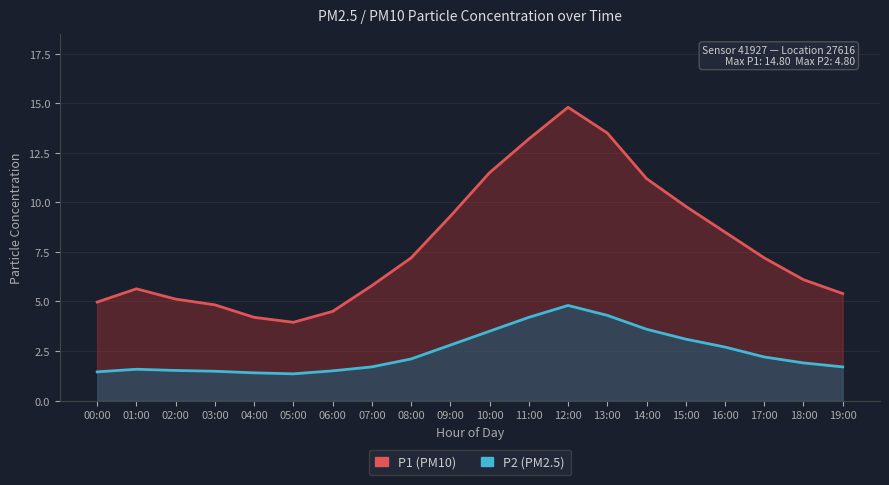

Where does the P1 (PM10) series first go above 7?

08:00